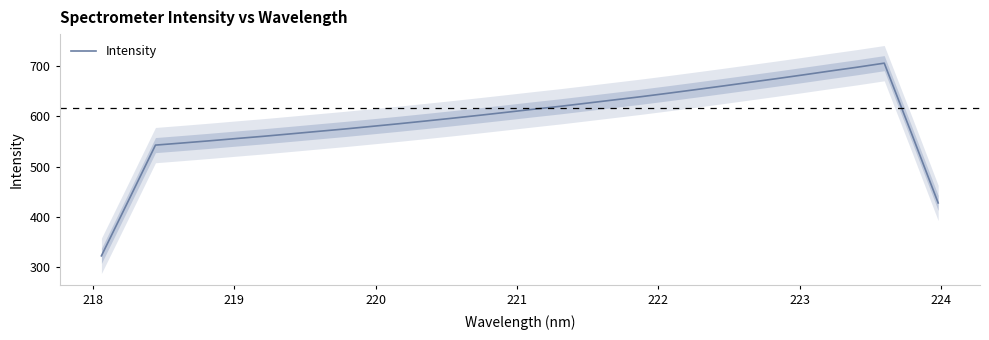

How many points are higher than both their immediate neighbors (excluding endpoints)?

1